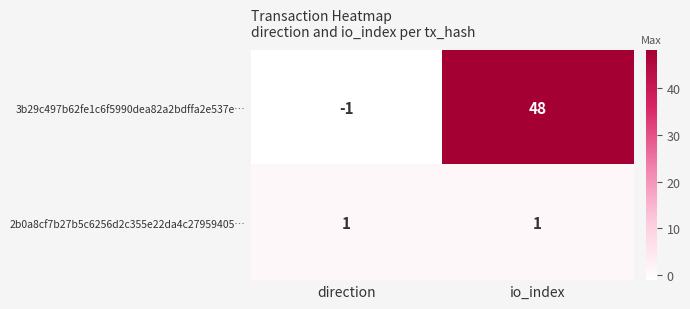

Which category has the highest value across all series?

io_index